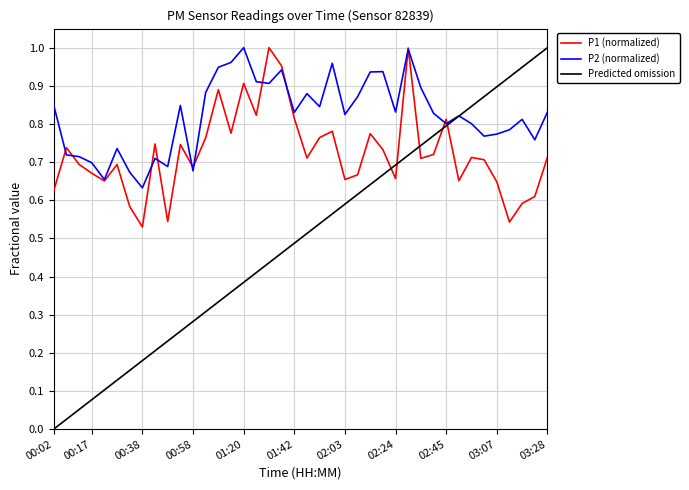

Rank the series by their average value, from highest to lowest.

P2 (normalized), P1 (normalized), Predicted omission